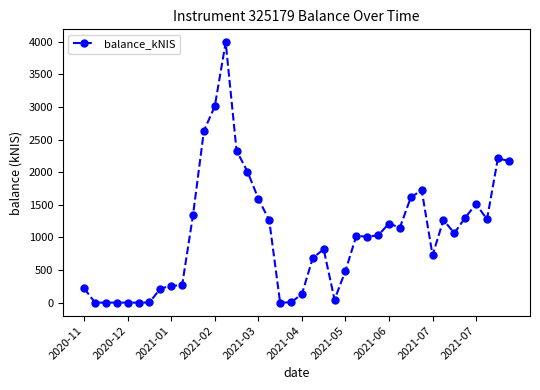

What is the value of the 13th point from the left?

3009.8